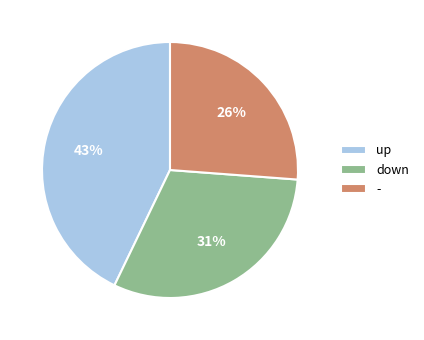

True or false: up accounts for 43% of the total.

True